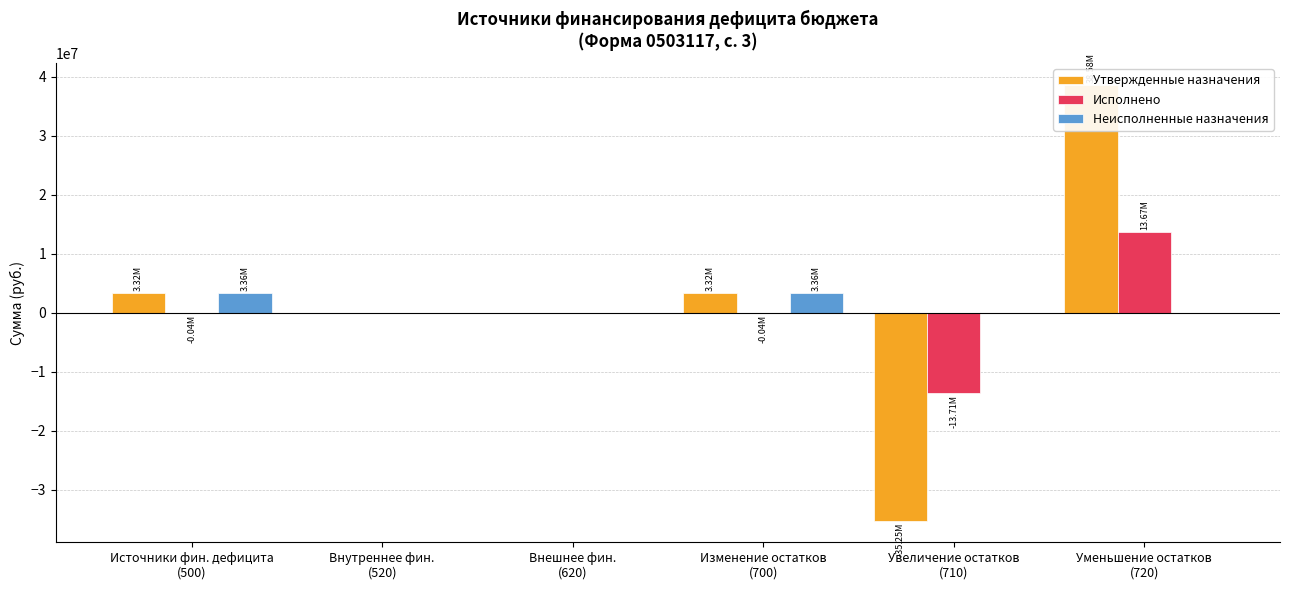

Are the bars horizontal?

No